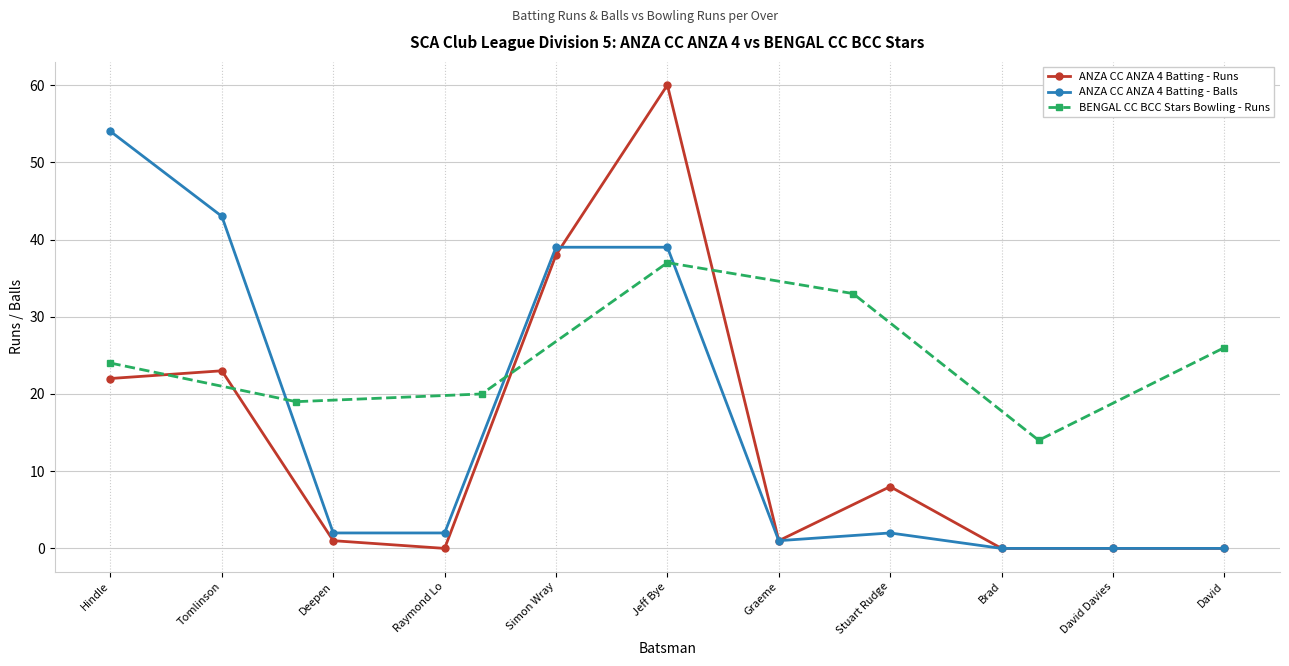

Does the chart display data point markers on the line(s)?

Yes